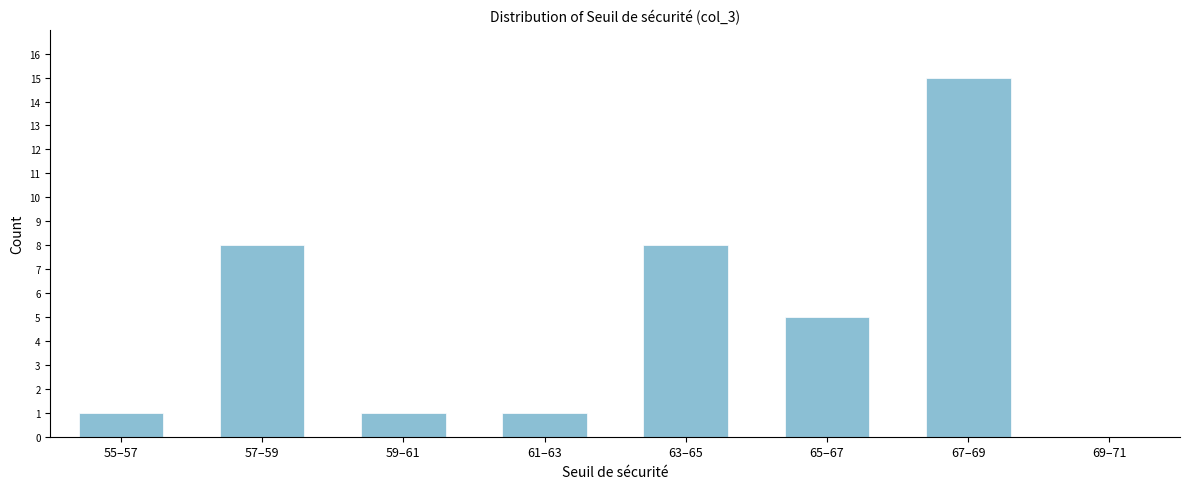

Reading left to right, what are all the values shown in this chart?

55–57=1	57–59=8	59–61=1	61–63=1	63–65=8	65–67=5	67–69=15	69–71=0